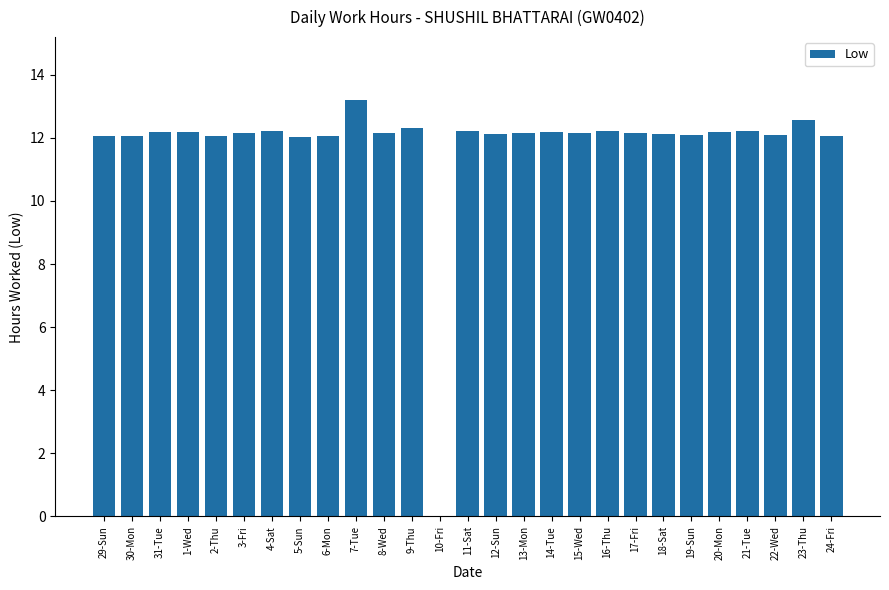

Which category has the highest value across all series?

7-Tue